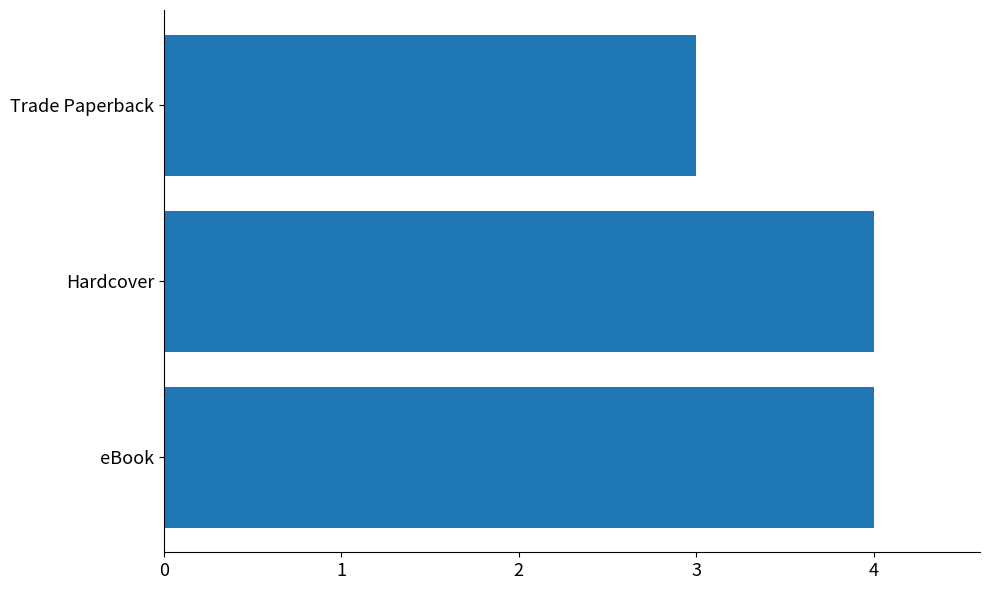

What is the greatest value displayed?

4